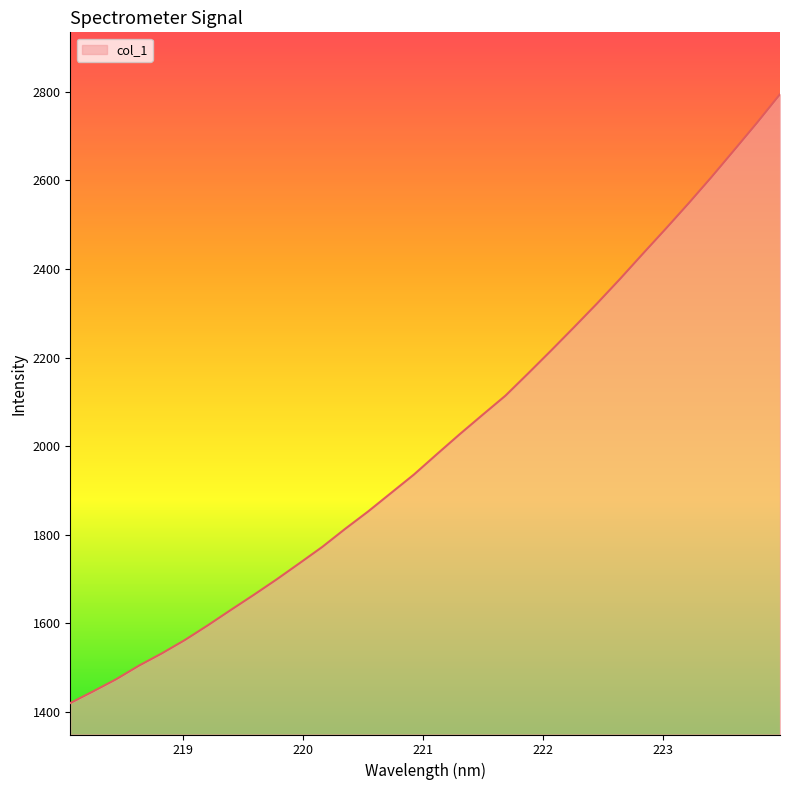

What is the minimum value shown in the chart?

1420.0